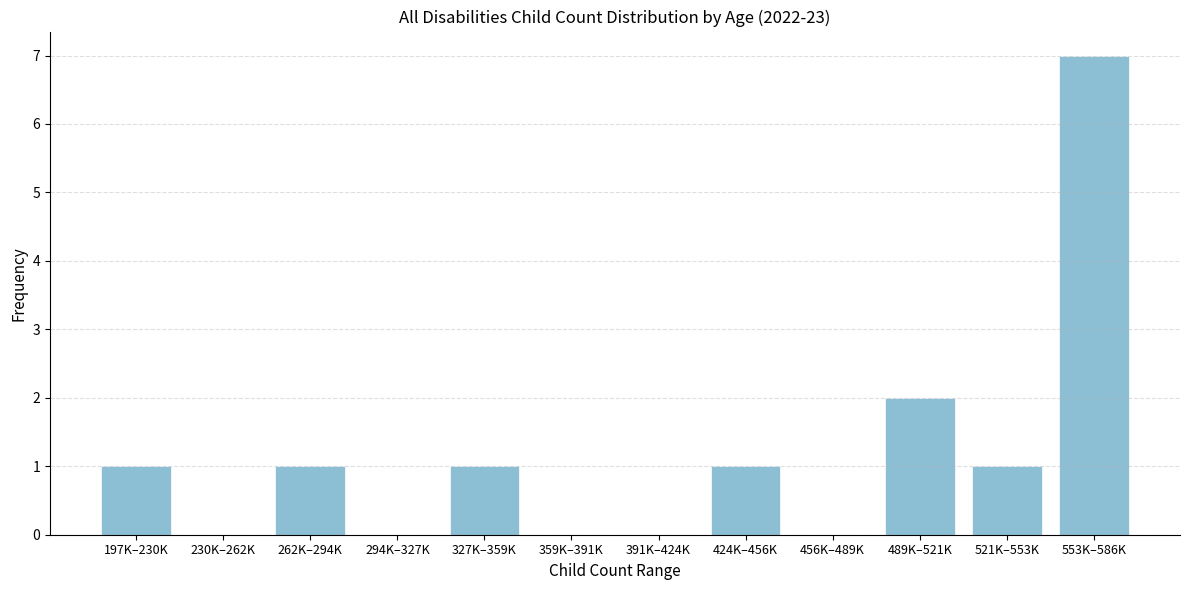

Reading left to right, extract all data points from this chart.

197K–230K=1	230K–262K=0	262K–294K=1	294K–327K=0	327K–359K=1	359K–391K=0	391K–424K=0	424K–456K=1	456K–489K=0	489K–521K=2	521K–553K=1	553K–586K=7